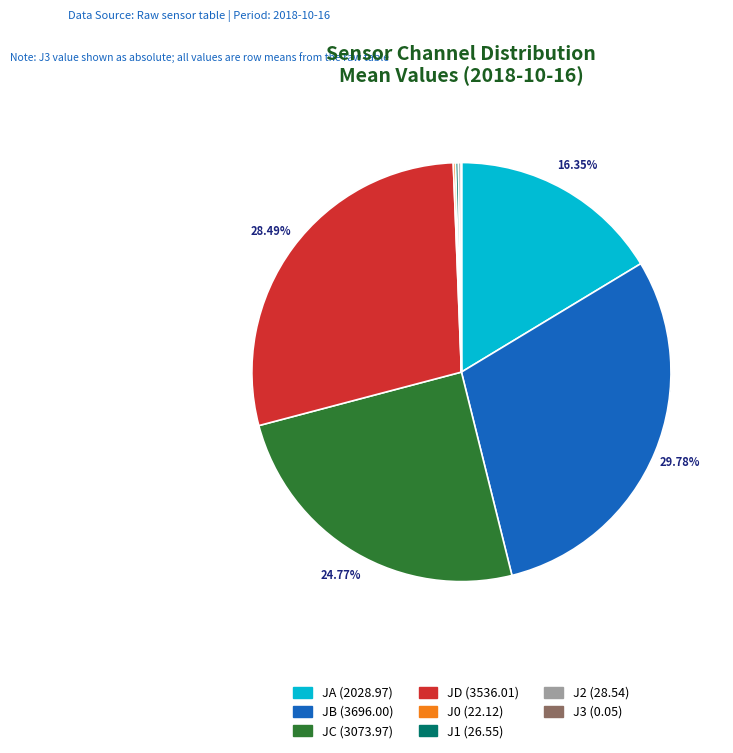

Rank the categories by value from lowest to highest.

J3, J0, J1, J2, JA, JC, JD, JB